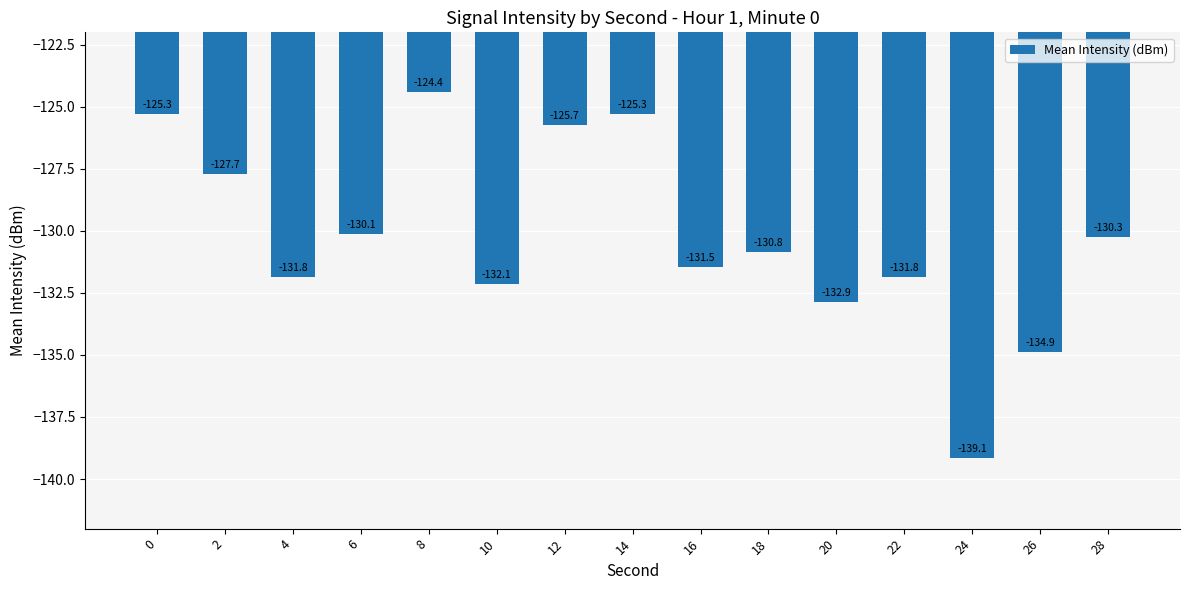

What is the value of the 15th bar from the left?

-130.3